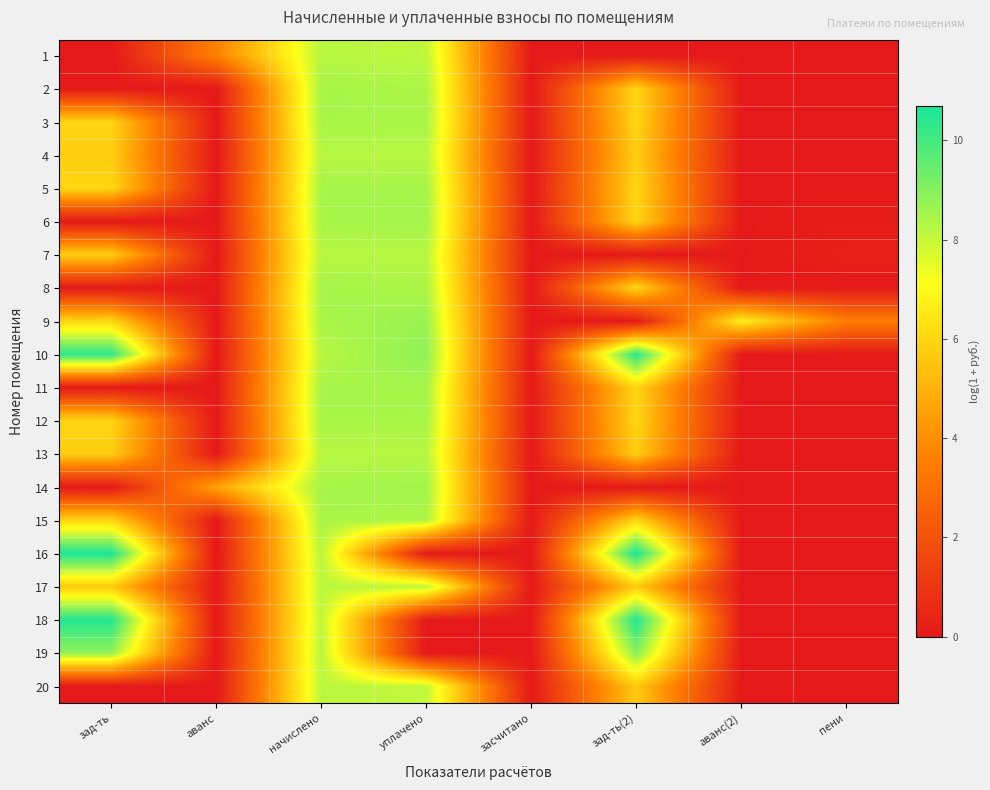

What is the total value across all series at аванс?

8.2